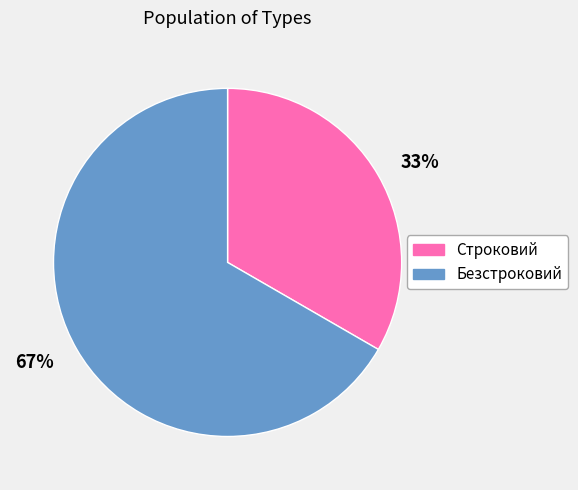

Approximately how many times larger is the value at 67% compared to 33%?

2.0